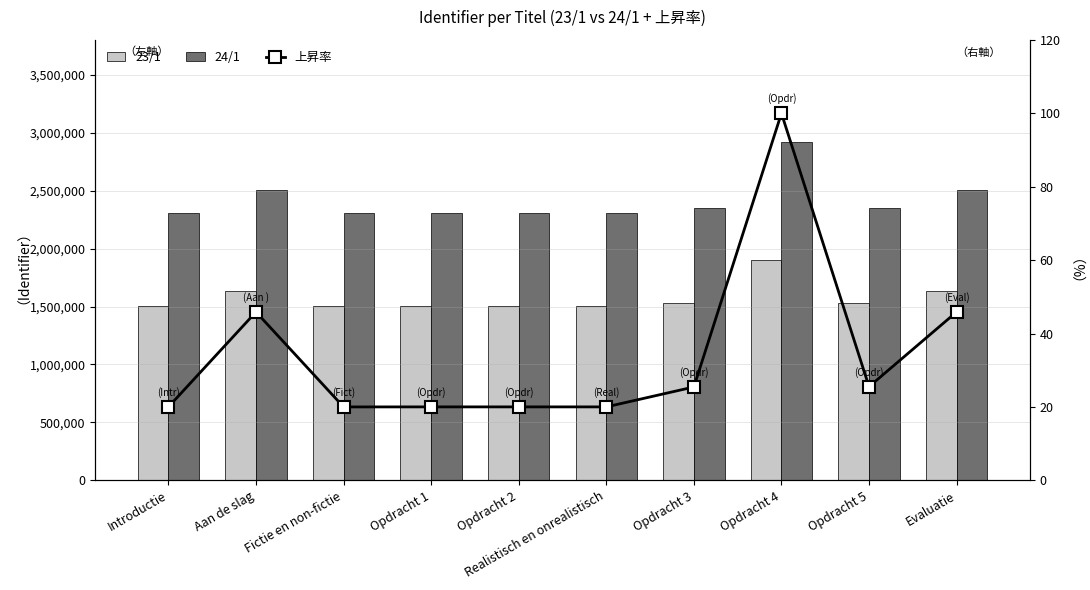

What is the maximum value shown in the chart?

2924419.0